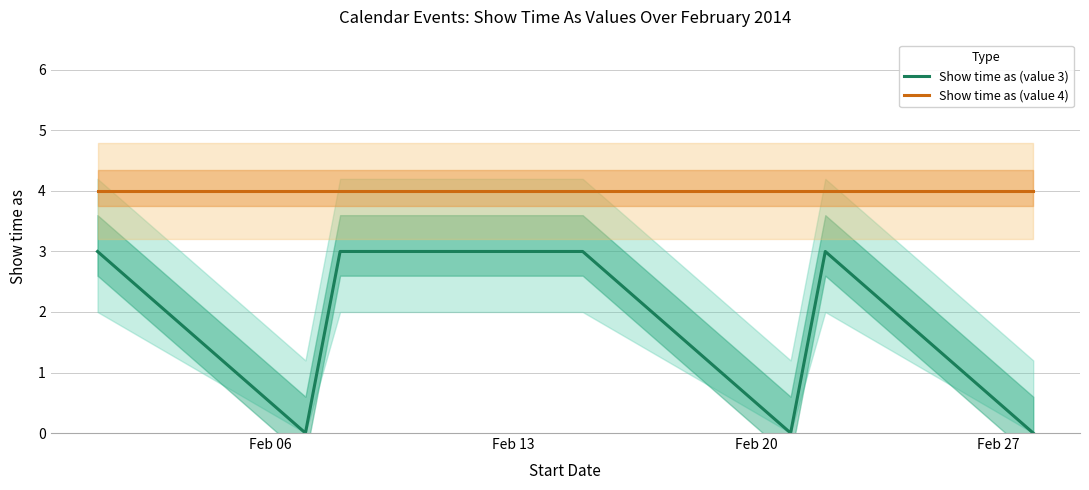

What is the difference between the second highest and minimum values in the Show time as (value 3) series?

3